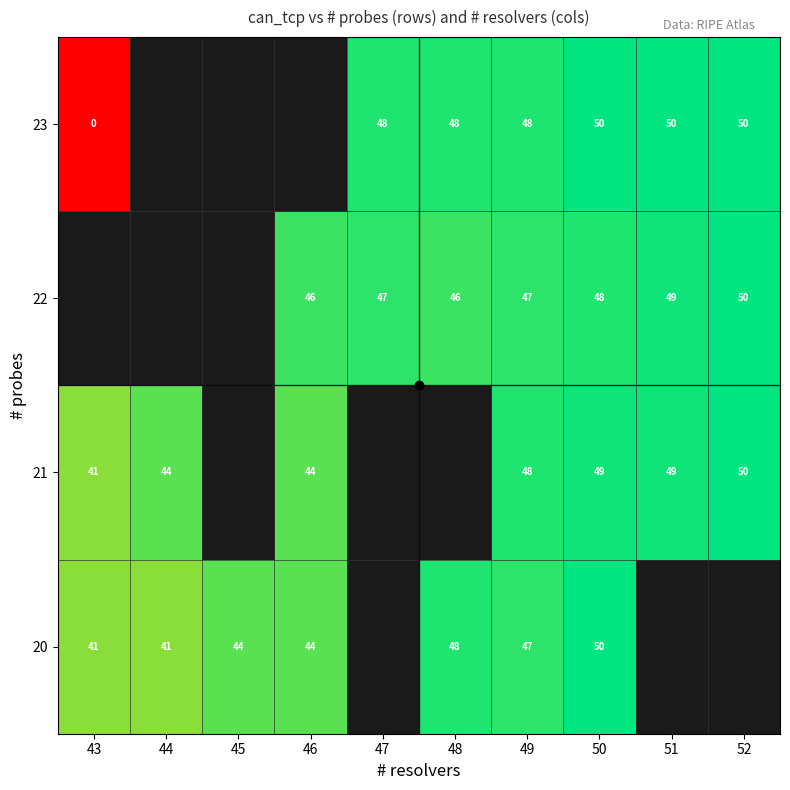

True or false: 23 has a value of 10.5 at 48.

False